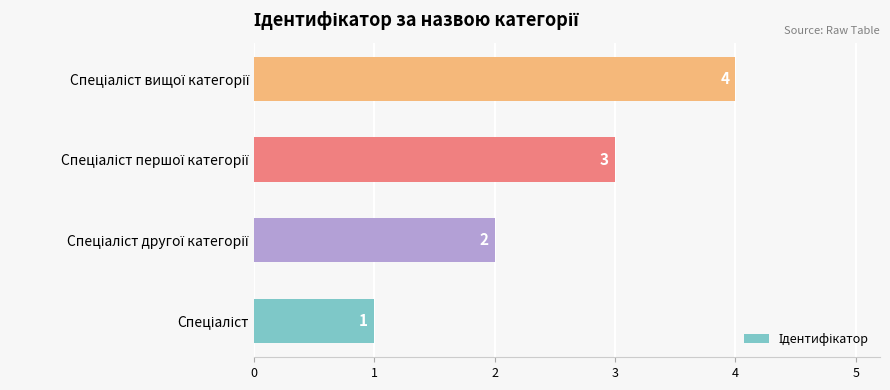

How many values are between 2 and 4?

3